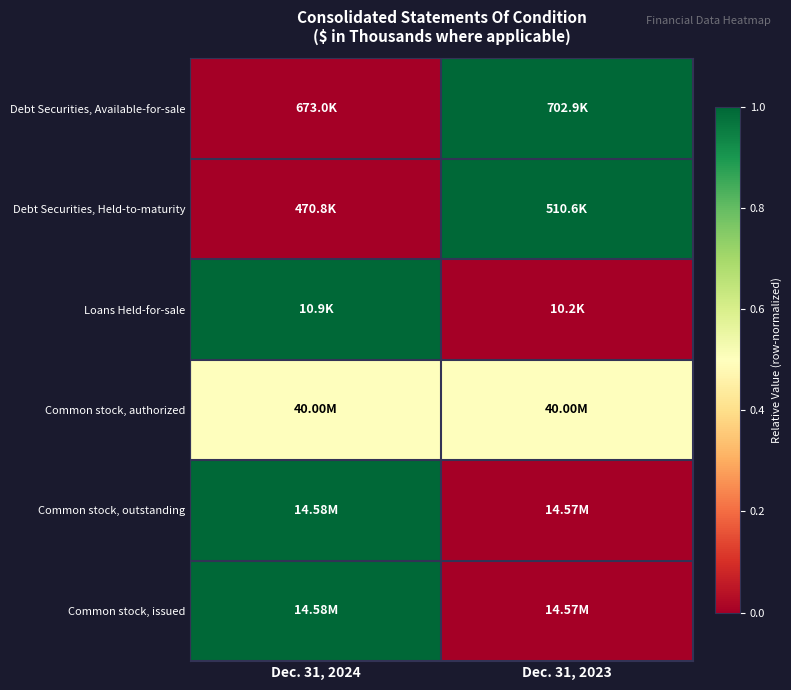

What is the maximum value shown in the chart?

1.0